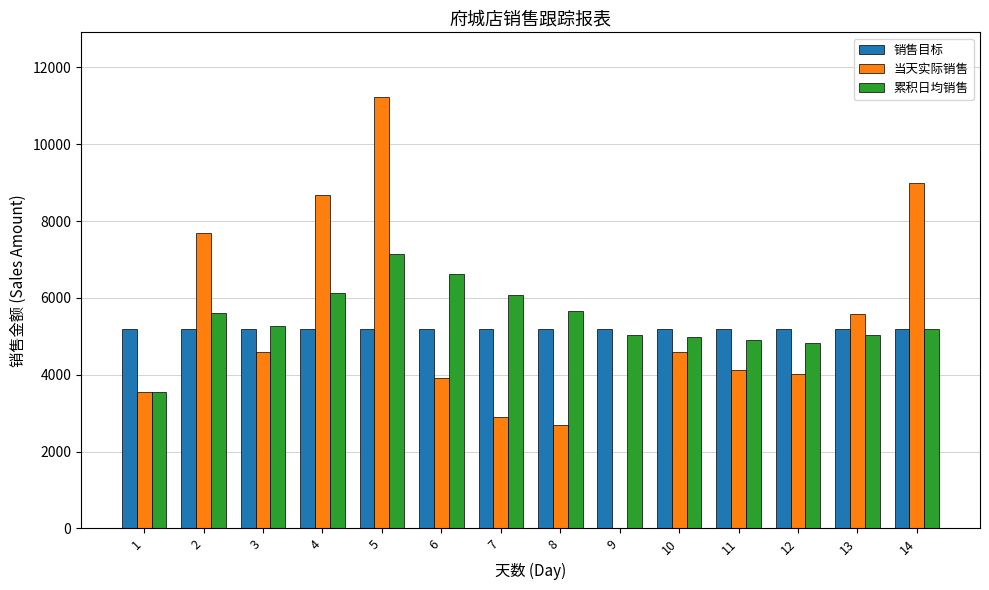

The 当天实际销售 series shows 2678.7 at 6. True or false?

False